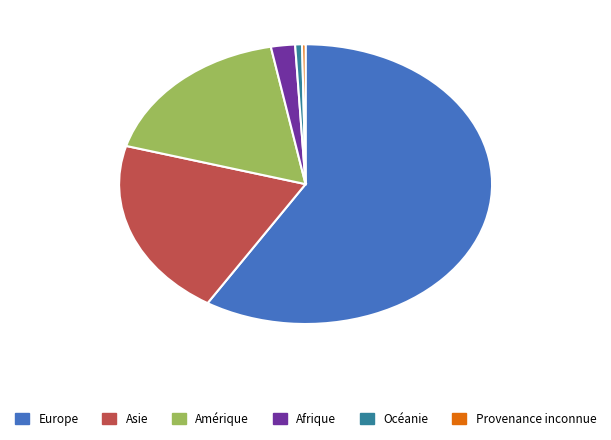

Does Afrique account for over 50% of the chart?

No